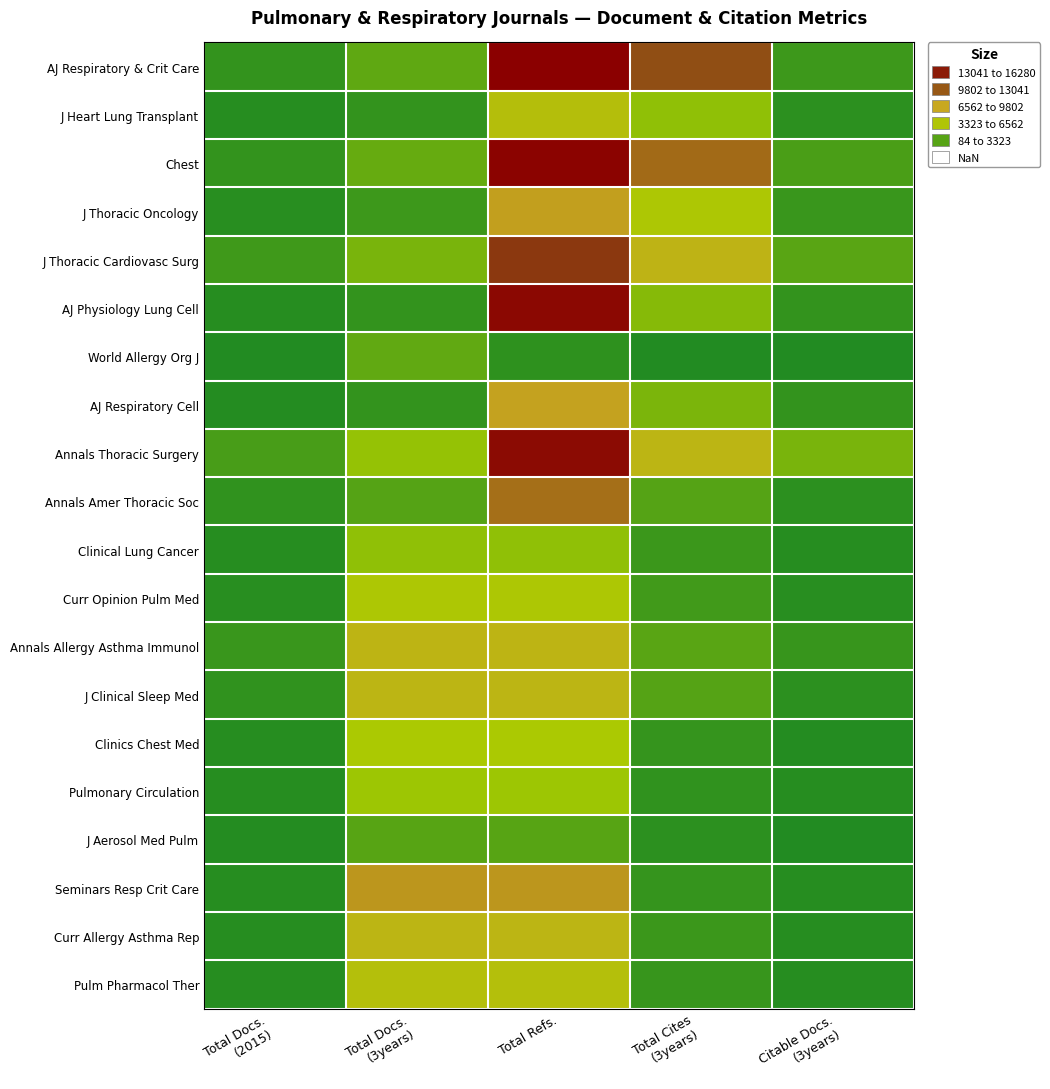

At which category is the sum across all series the highest?

Total Refs.